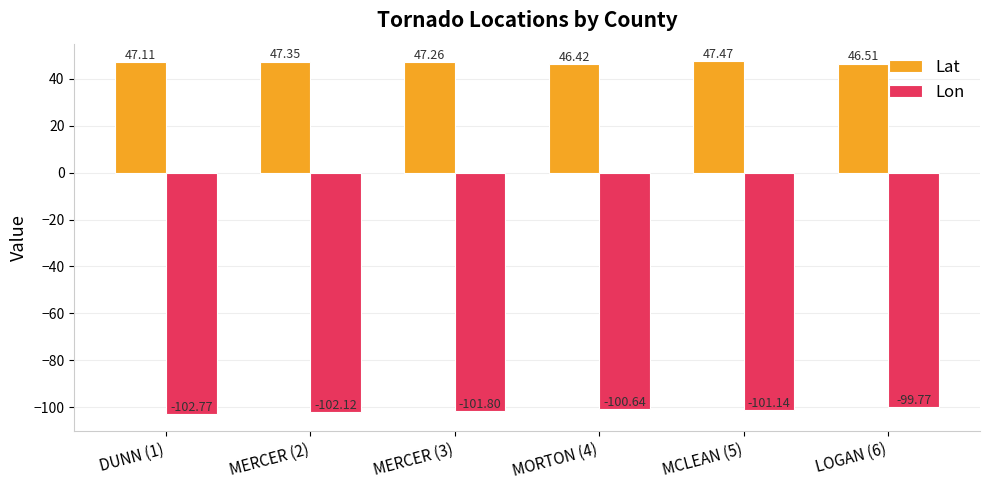

Which series has the largest range (max minus min)?

Lon